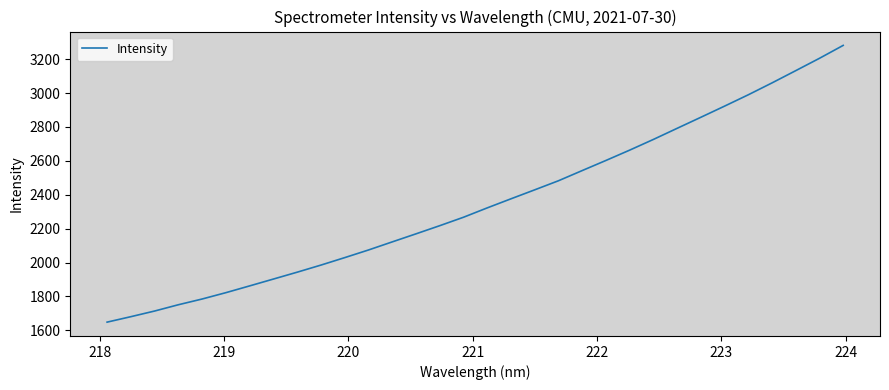

Count the number of values greater than 2322.

16